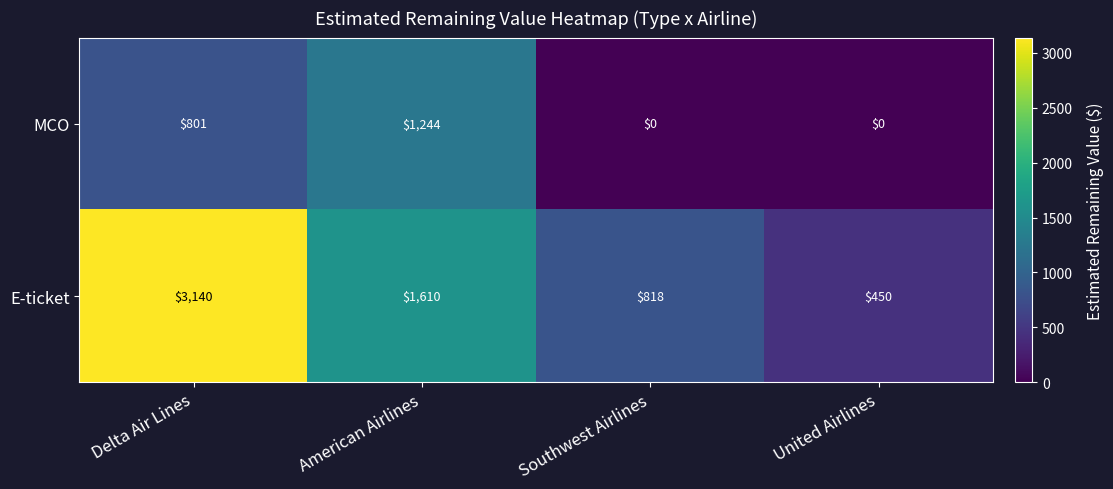

The E-ticket series shows 2178 at American Airlines. True or false?

False